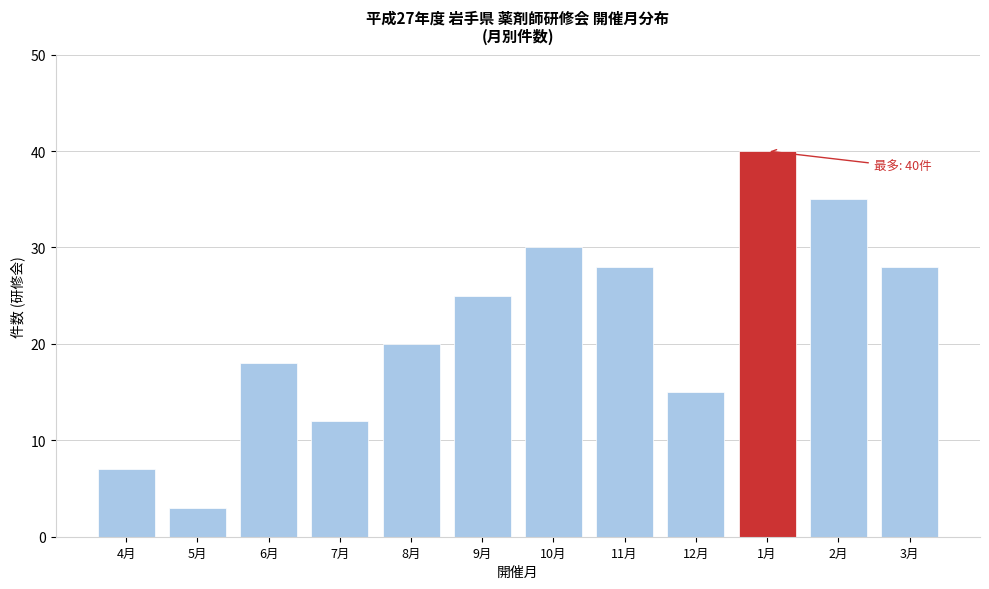

Reading left to right, what are all the values shown in this chart?

4月=7	5月=3	6月=18	7月=12	8月=20	9月=25	10月=30	11月=28	12月=15	1月=40	2月=35	3月=28